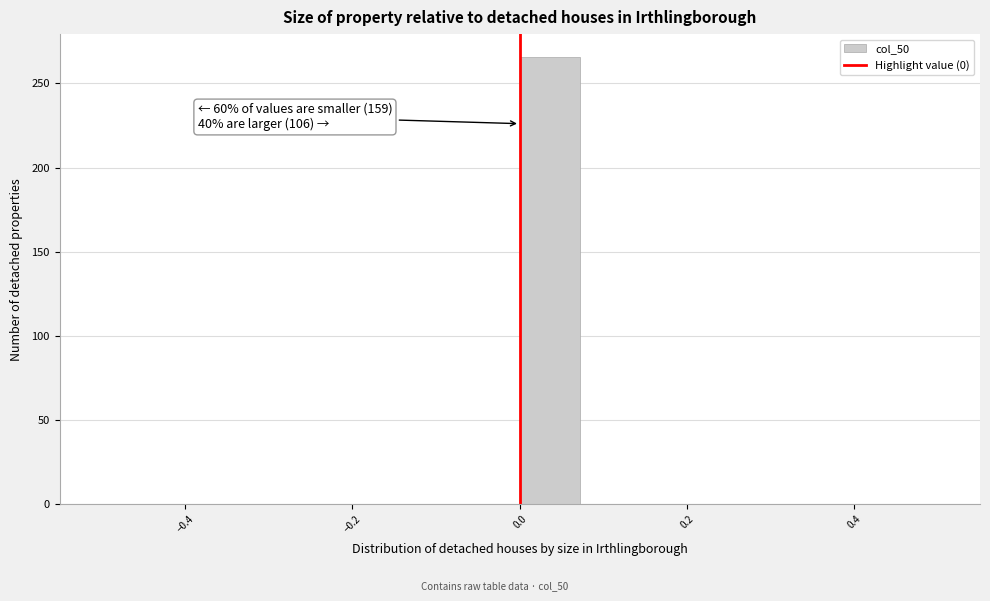

Read against the x-axis, roughly where is the centre of the tallest bar?

0.04